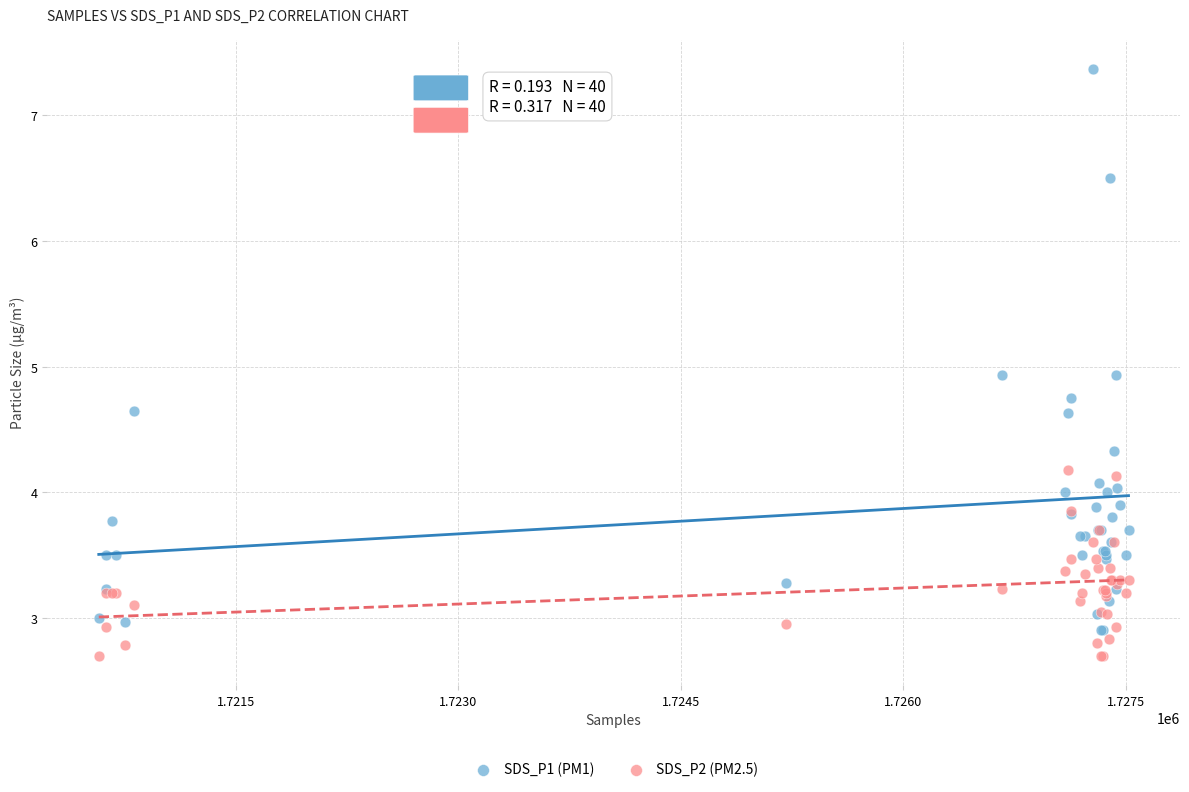

Which series has the largest Y range (max minus min)?

SDS_P1 (PM1)